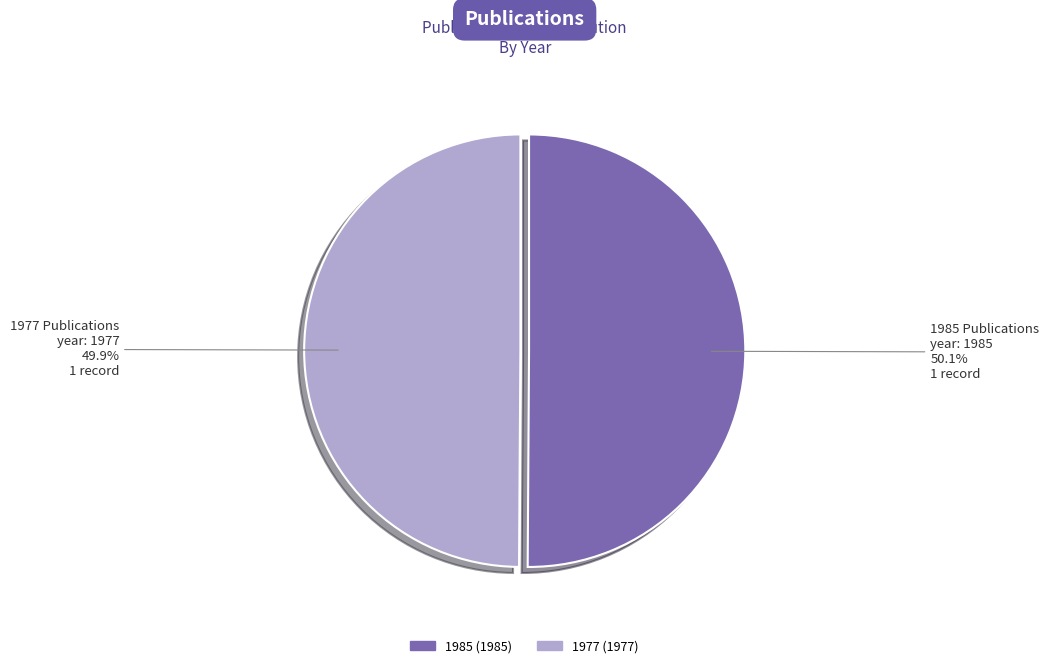

What is the ratio of the value at 1985 to the value at 1977?

1.0